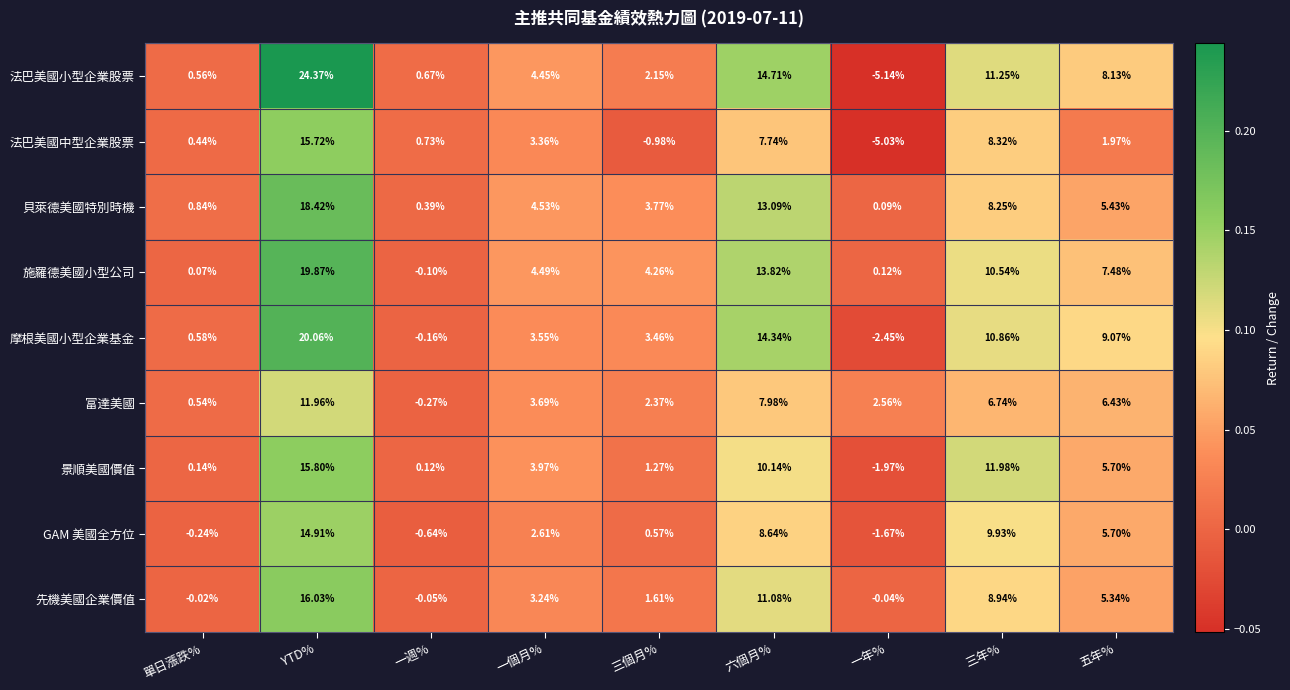

Which series has the widest spread of values?

法巴美國小型企業股票